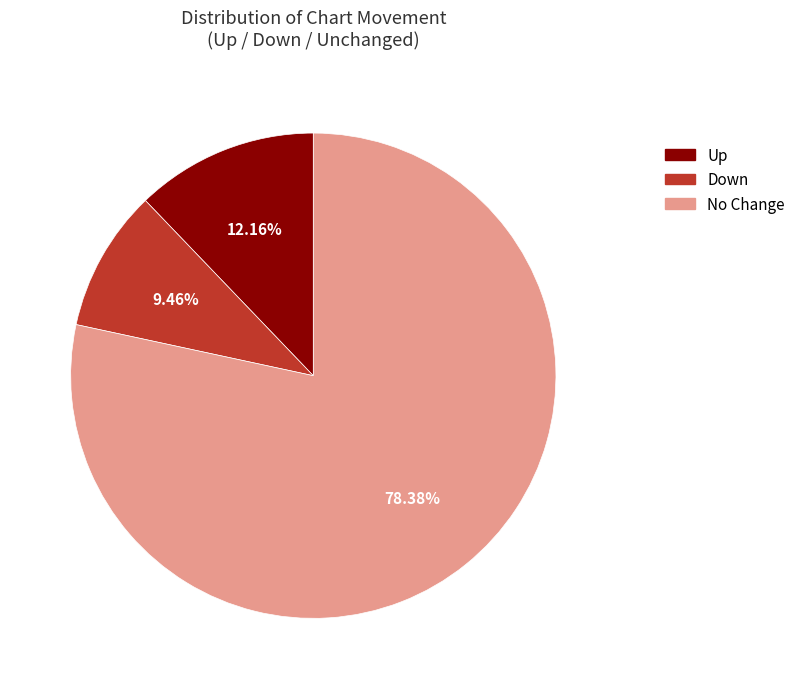

Is there any slice that represents more than half of the pie?

Yes